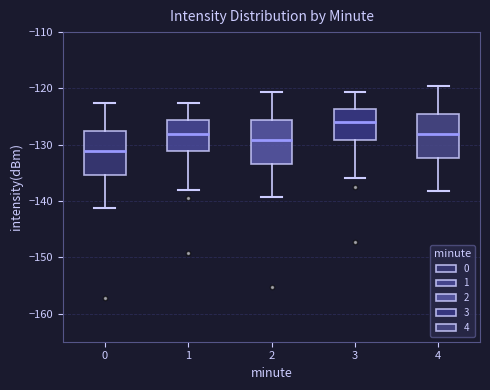

Where does the upper whisker of the box at x = 3 end on the y-axis? The values are not printed on the chart, so give them approximately, as read against the axis.

-121